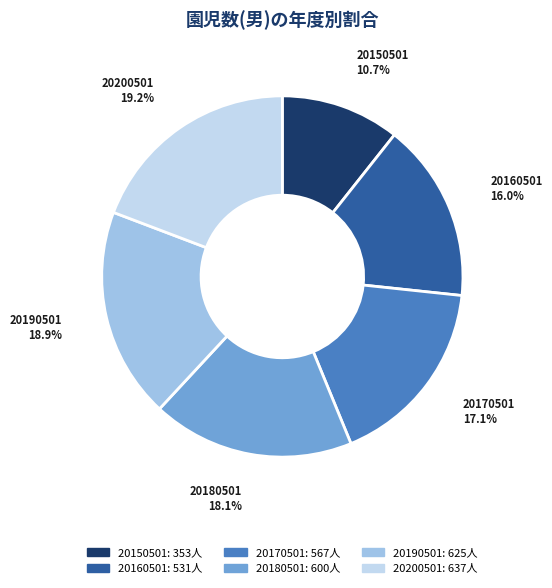

Is it true that 20160501 is 16% of the pie?

True